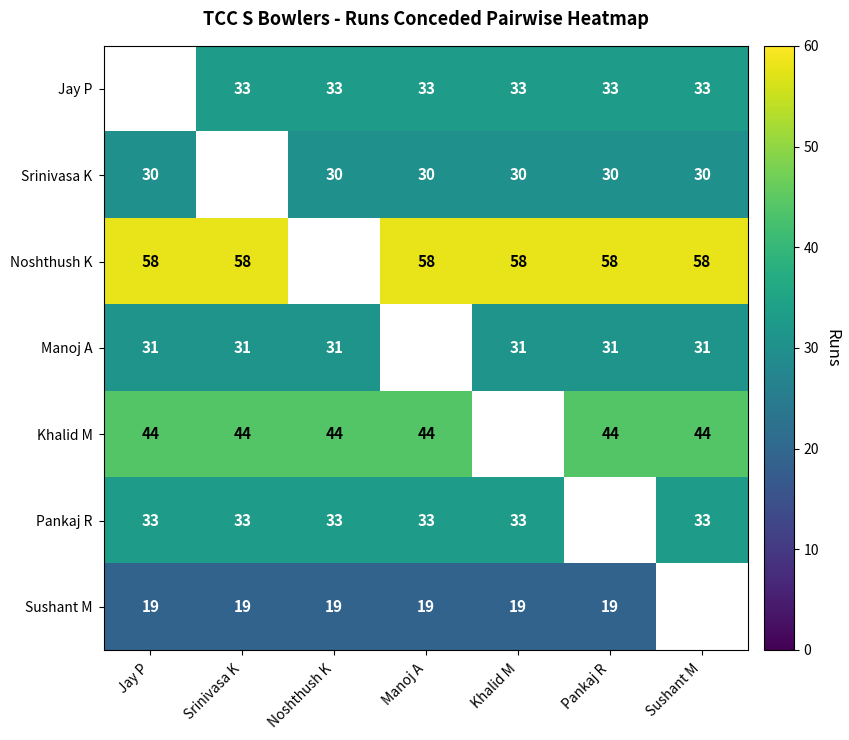

Is the value of Jay P at Khalid M greater than the value of Manoj A at Srinivasa K?

Yes